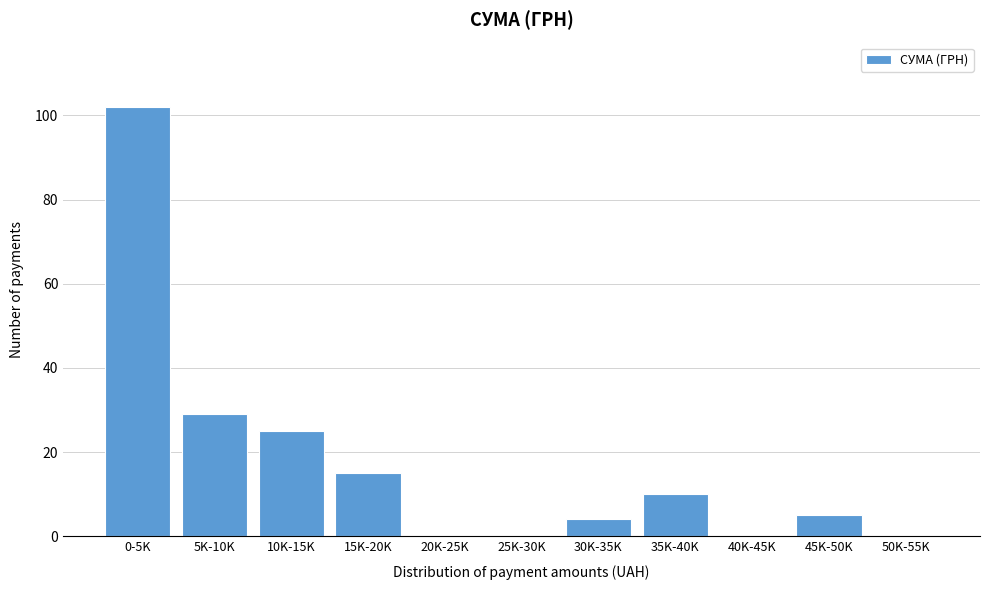

Reading left to right, list all the values displayed in this chart.

0-5K=102	5K-10K=29	10K-15K=25	15K-20K=15	20K-25K=0	25K-30K=0	30K-35K=4	35K-40K=10	40K-45K=0	45K-50K=5	50K-55K=0